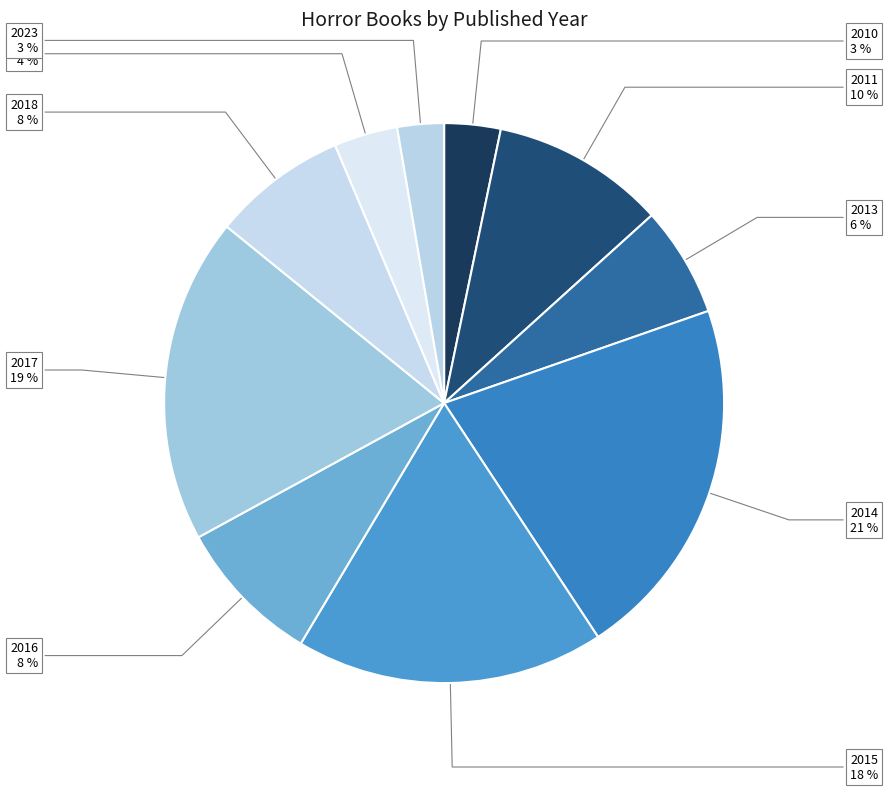

Does 2023 represent more than half of the total?

No